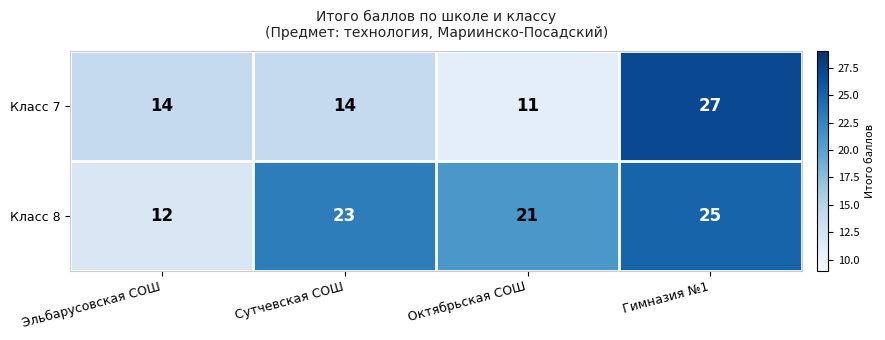

At which category does the chart reach its peak across all series?

Гимназия №1